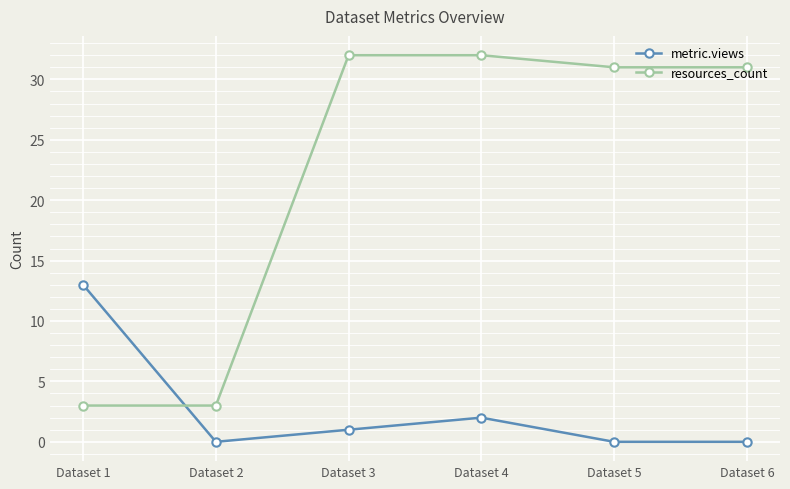

What is the maximum value shown in the chart?

32